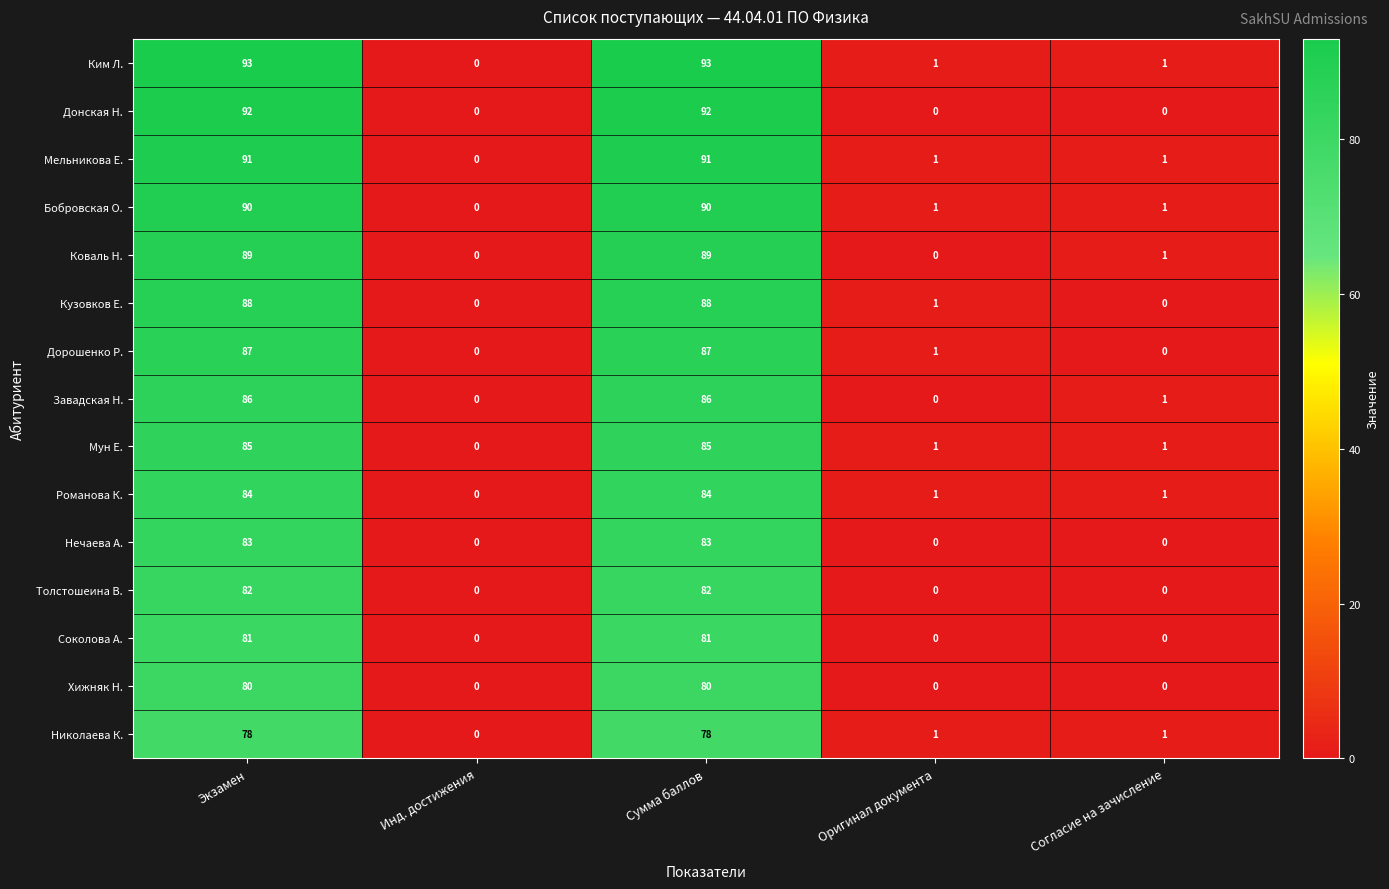

Rank the series by their maximum value, from lowest to highest.

Николаева К., Хижняк Н., Соколова А., Толстошеина В., Нечаева А., Романова К., Мун Е., Завадская Н., Дорошенко Р., Кузовков Е., Коваль Н., Бобровская О., Мельникова Е., Донская Н., Ким Л.